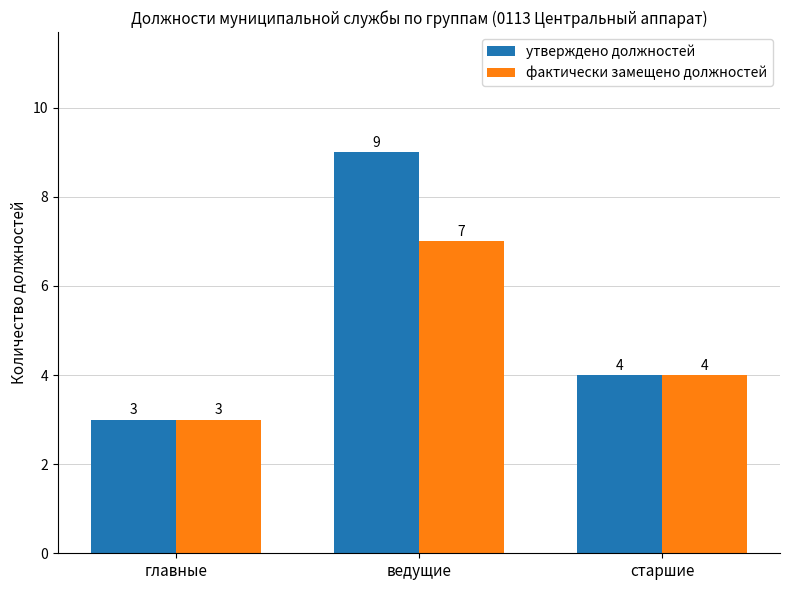

Does the chart contain stacked bars?

No